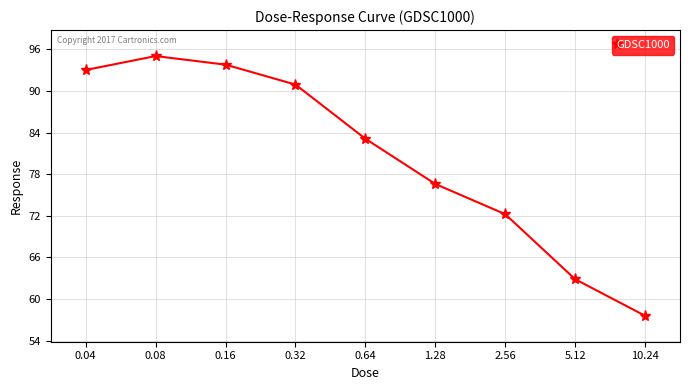

What is the change in value from 0.16 to 10.24?

-36.2